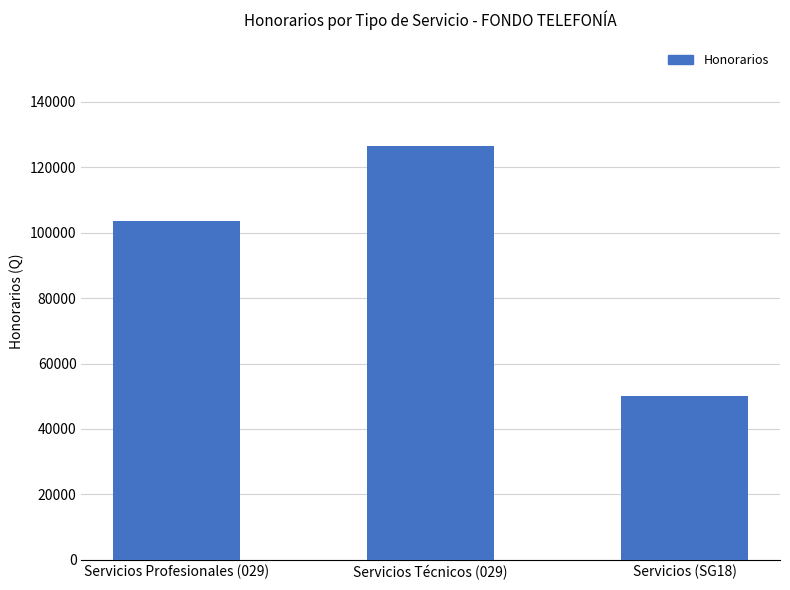

Count the number of data series in this chart.

1